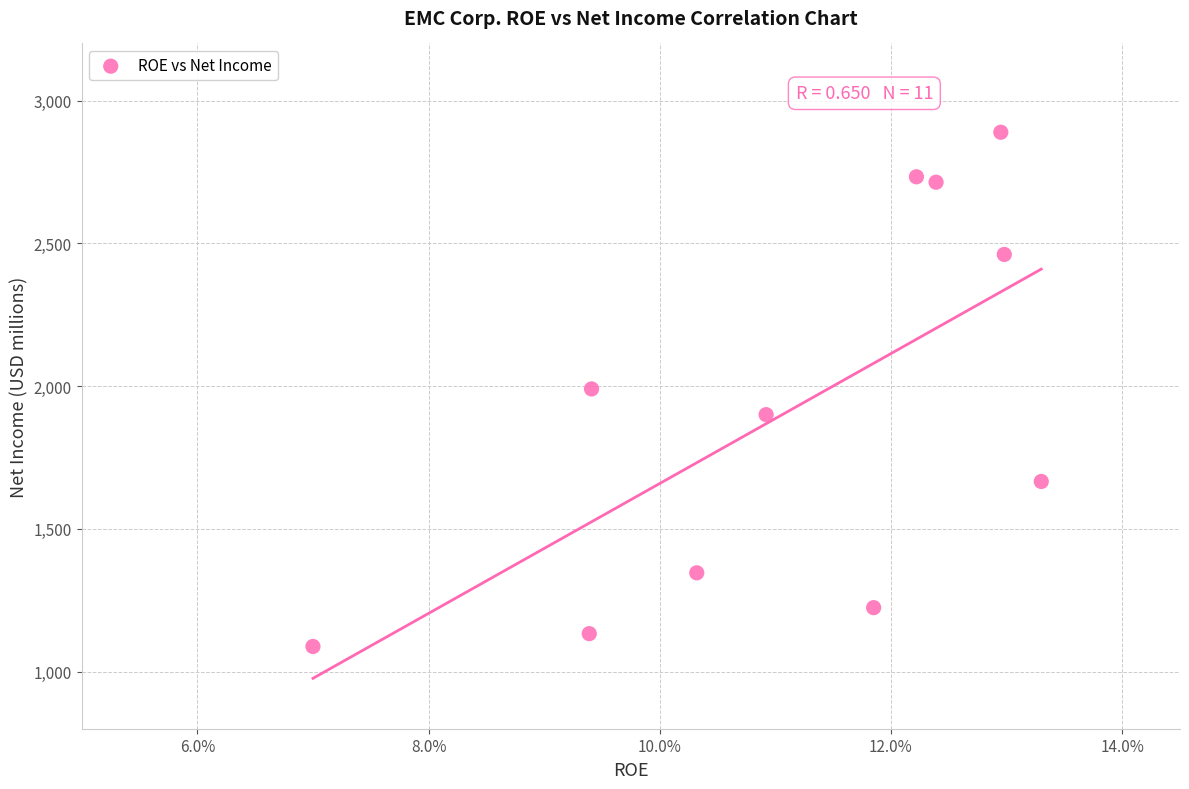

What is the range of Y values (max minus min)?

1801